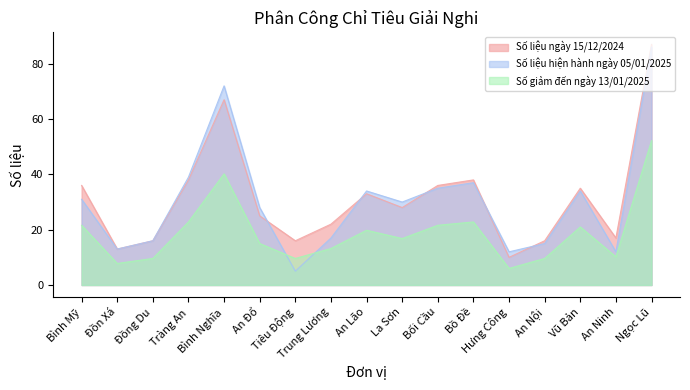

The Số liệu ngày 15/12/2024 series shows 28.0 at La Sơn. True or false?

True